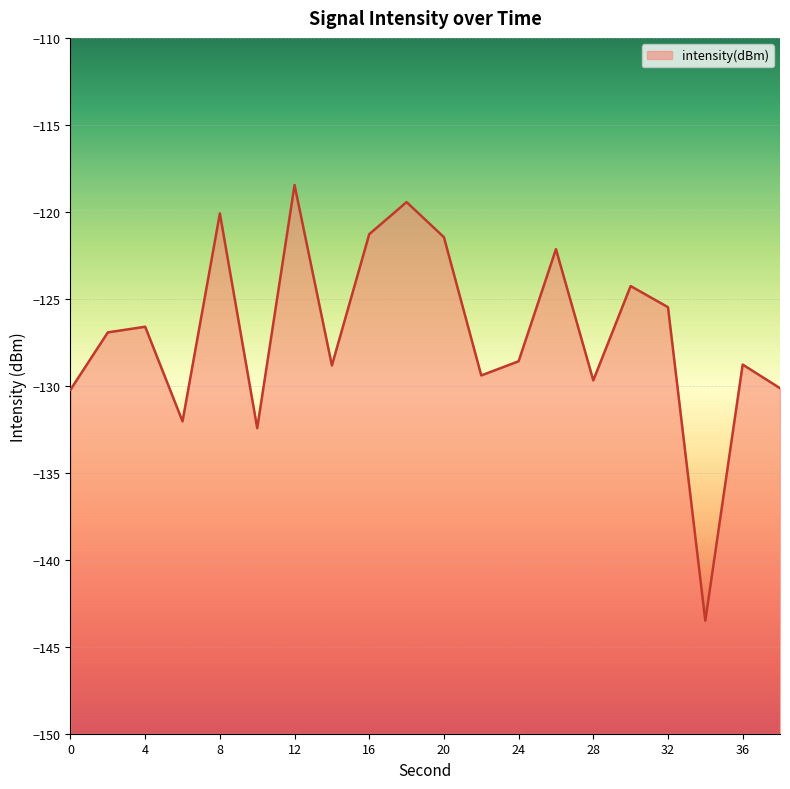

At which category does the data reach its first local peak?

4